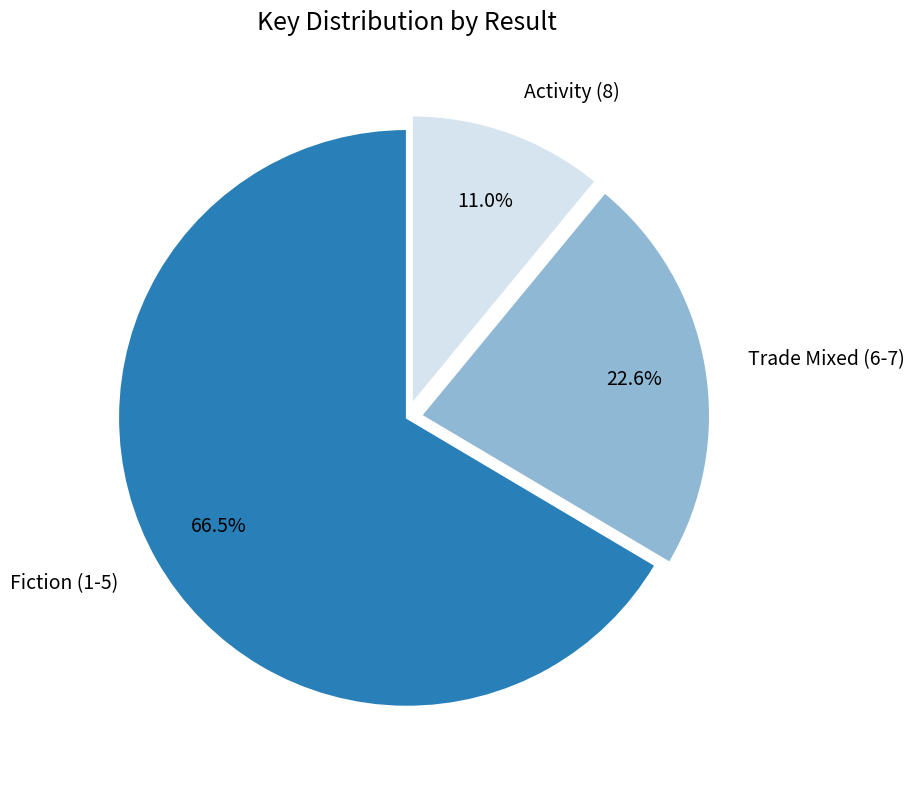

Which category has the biggest portion of the pie?

Fiction (1-5)